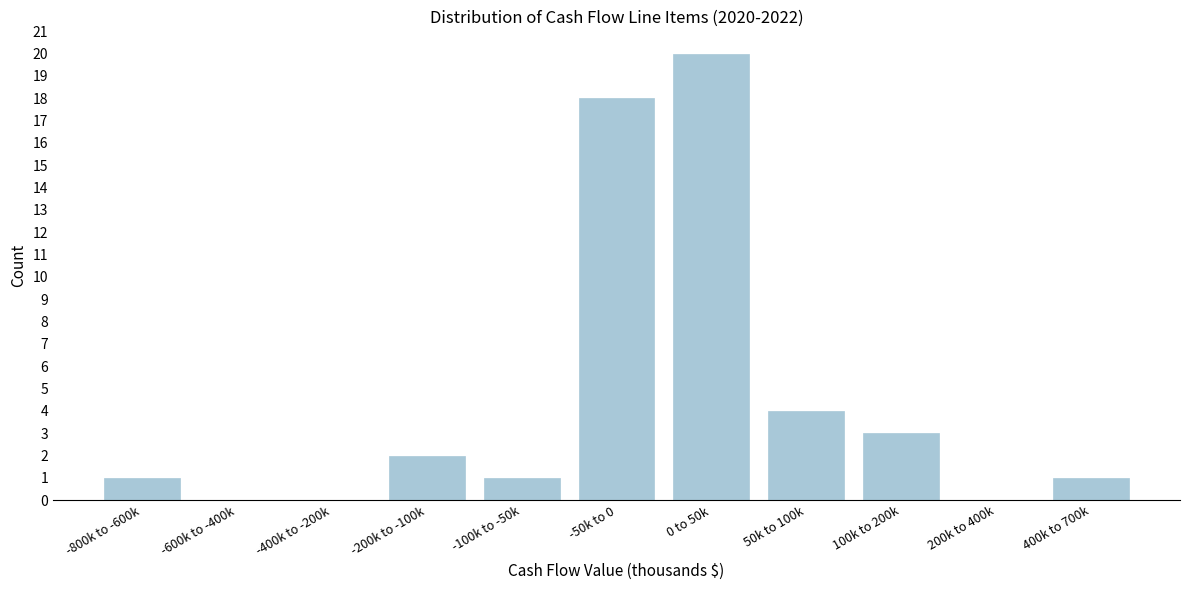

Reading right to left, transcribe all the data shown in this chart.

400k to 700k=1	200k to 400k=0	100k to 200k=3	50k to 100k=4	0 to 50k=20	-50k to 0=18	-100k to -50k=1	-200k to -100k=2	-400k to -200k=0	-600k to -400k=0	-800k to -600k=1